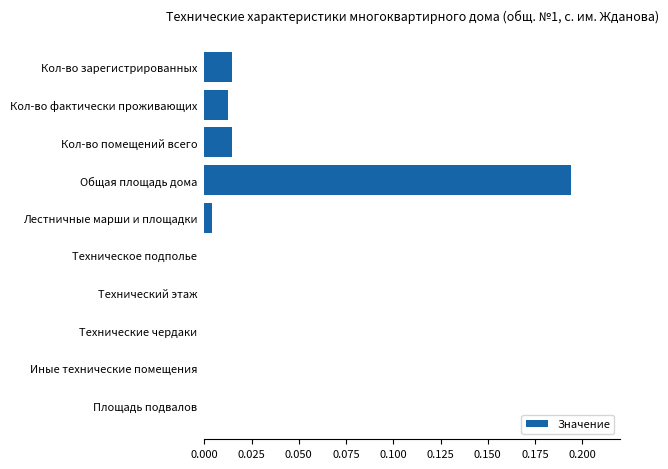

Which label corresponds to the largest value in the chart?

Общая площадь дома